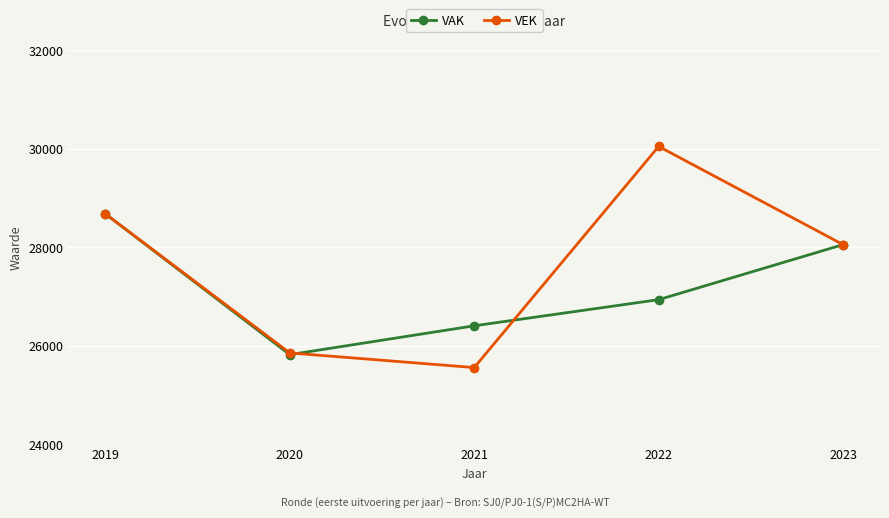

What is the value of the VAK point at the 1st from the left?

28680